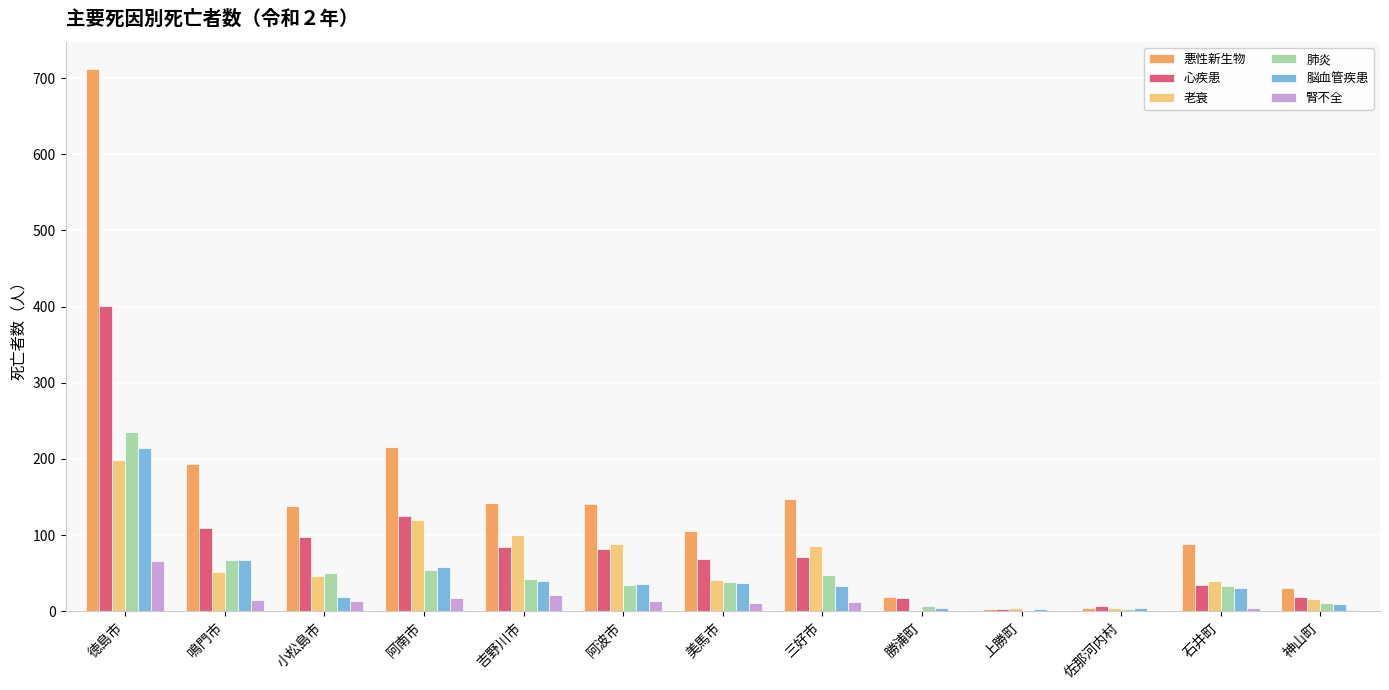

How many groups of bars are there?

13